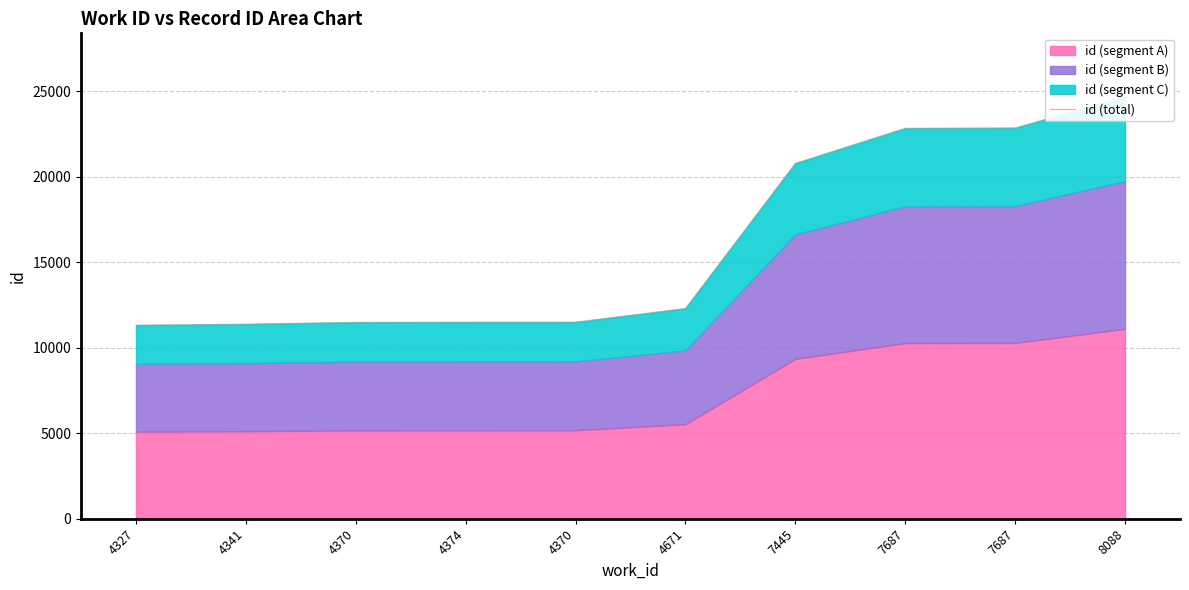

How many values exceed 12293?

4